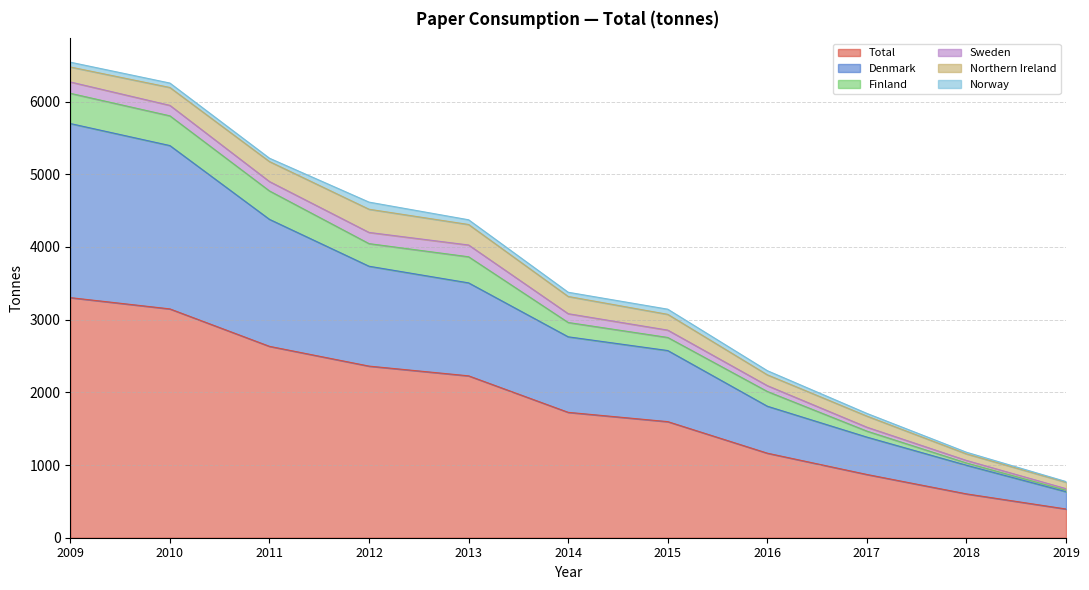

What is the difference between the maximum and minimum values in the Finland series?

396.7